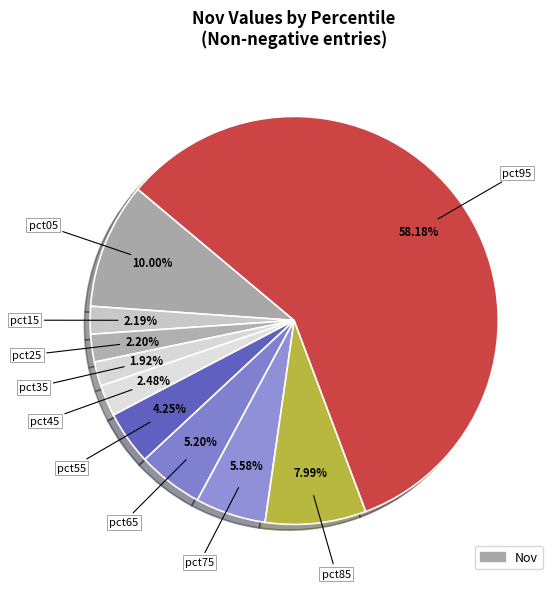

Is there a majority slice in this chart?

Yes